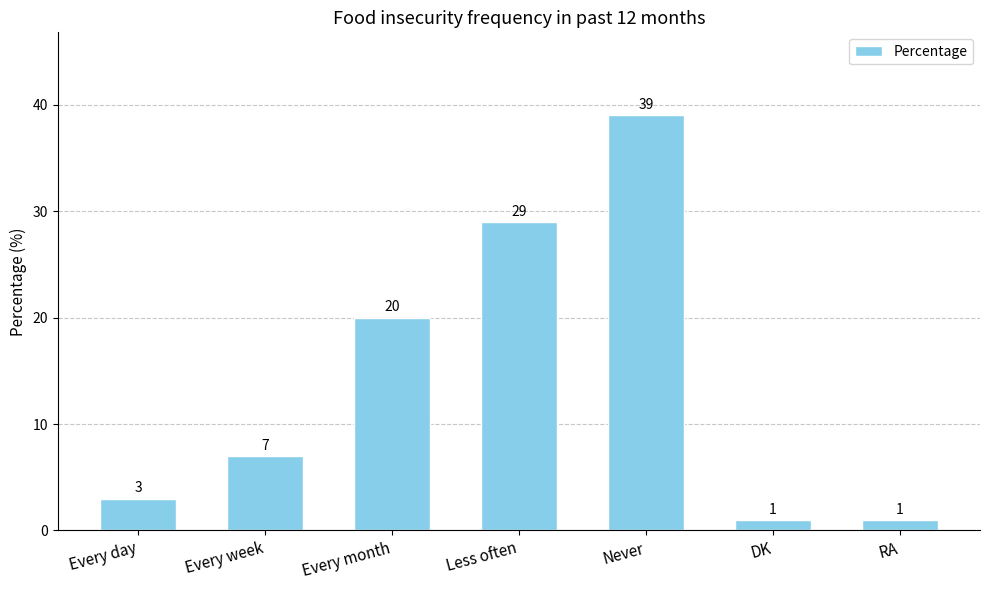

Reading right to left, list all the values displayed in this chart.

RA=1	DK=1	Never=39	Less often=29	Every month=20	Every week=7	Every day=3